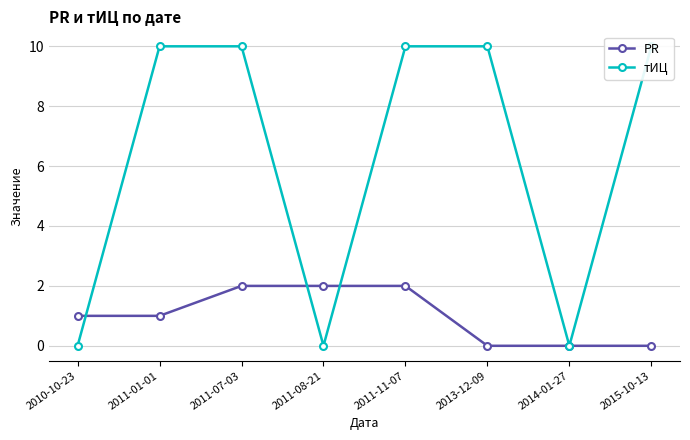

Between 2011-07-03 and 2011-11-07, which is larger?

2011-07-03